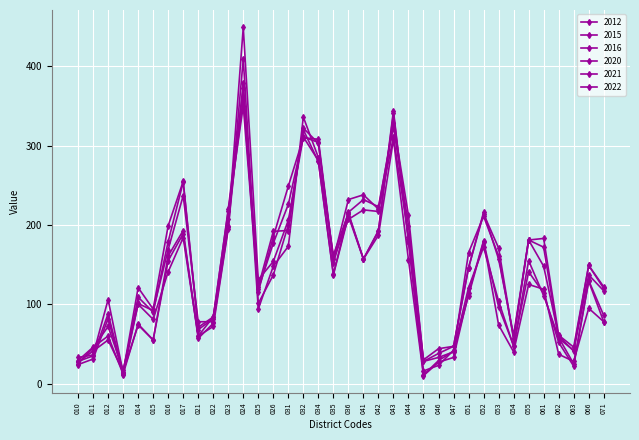

What is the difference between the 2015 values at 014 and 044?

104